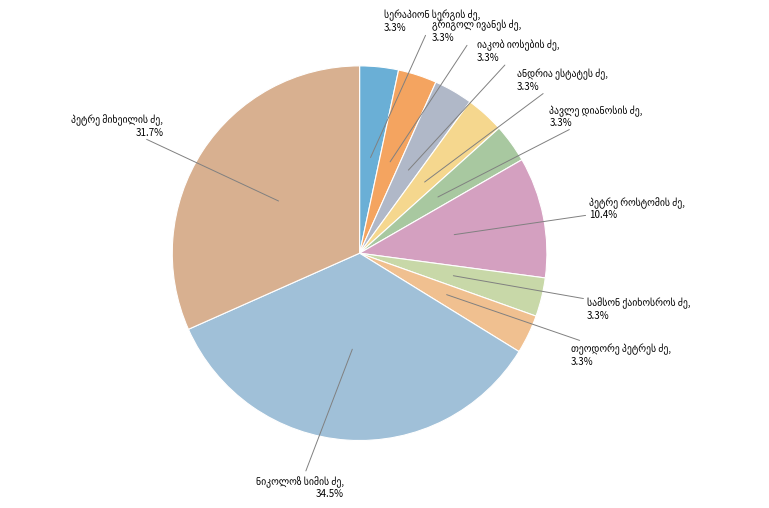

To the nearest percent, what is the combined percentage of სერაპიონ სერგის ძე სამყურაშვილი and გრიგოლ ივანეს ძე საყვარელიძე?

7%